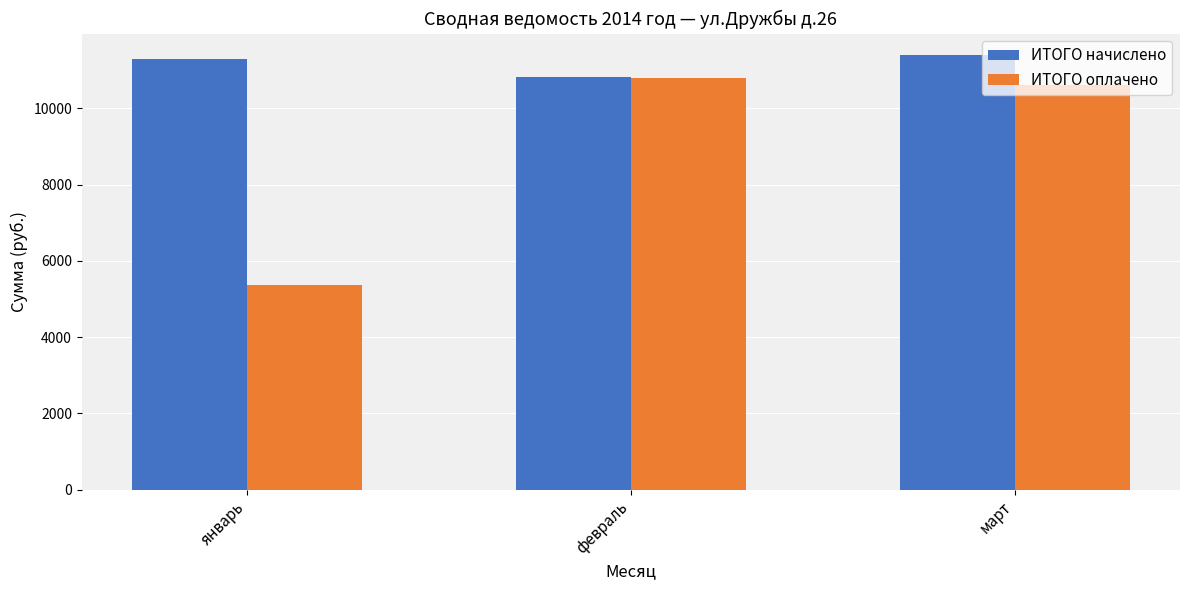

What is the sum of all ИТОГО оплачено values?

26777.1